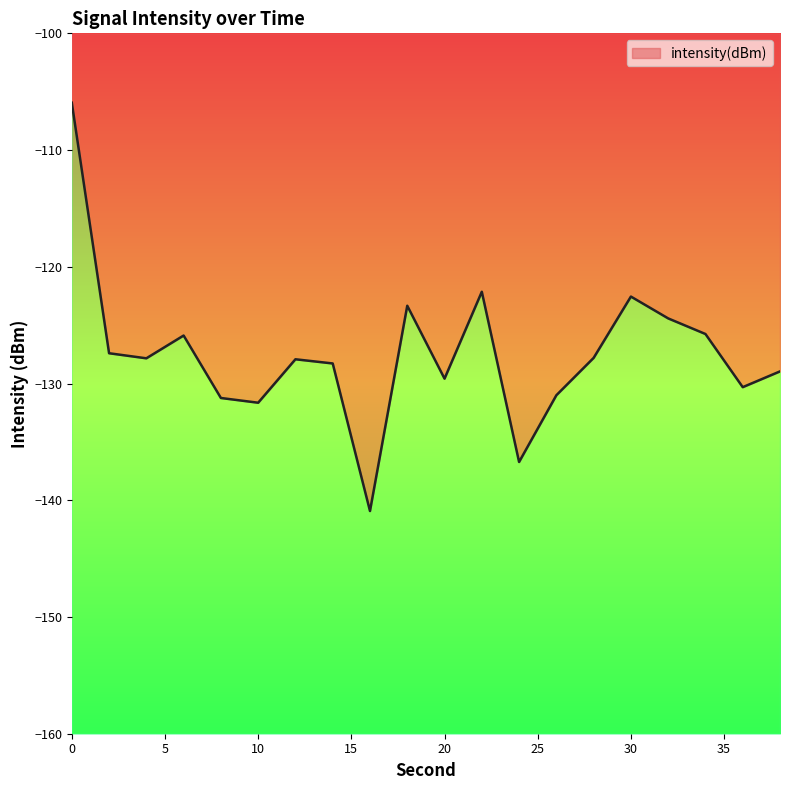

What is the difference between the values at 4 and 32?

3.4